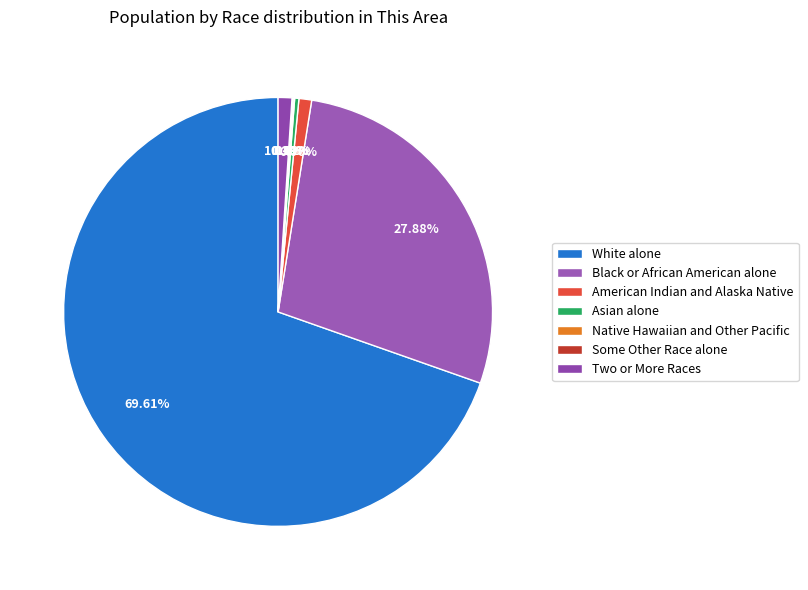

Which slice is the smallest?

Native Hawaiian and Other Pacific